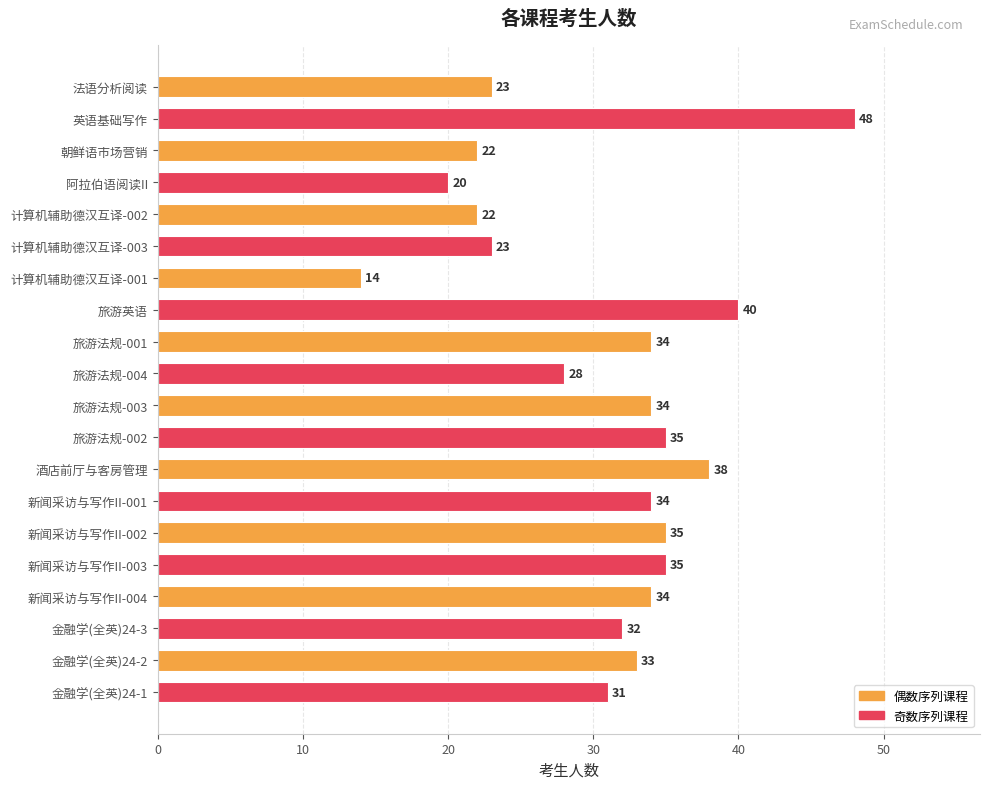

Which label corresponds to the smallest value in the chart?

计算机辅助德汉互译-001